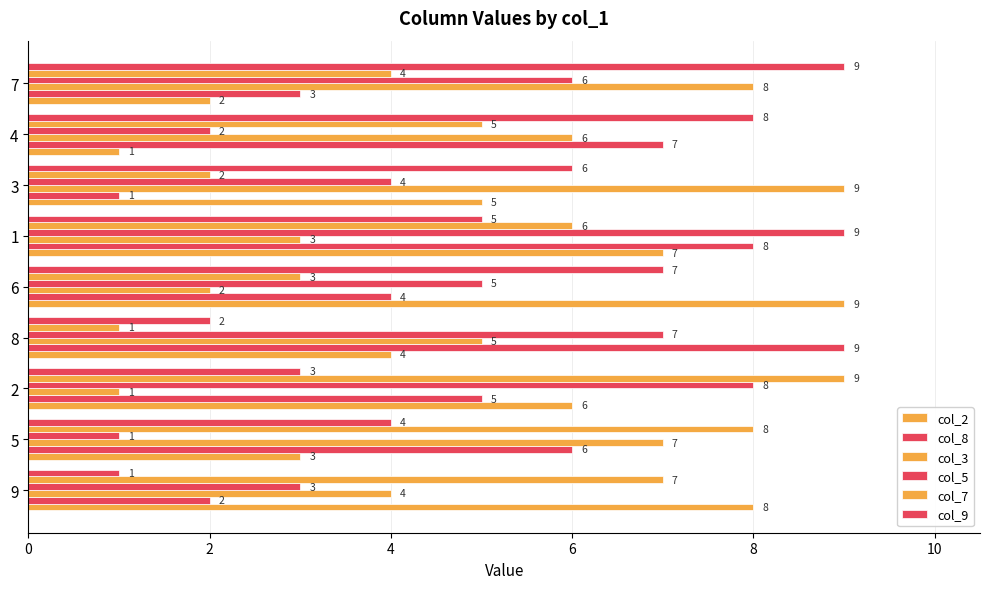

How many values in the col_3 series are below 5?

4